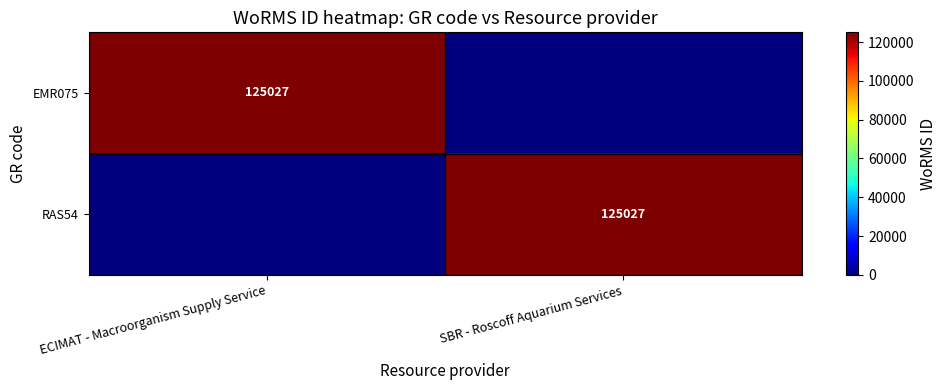

True or false: RAS54 has a value of 125027 at SBR - Roscoff Aquarium Services.

True